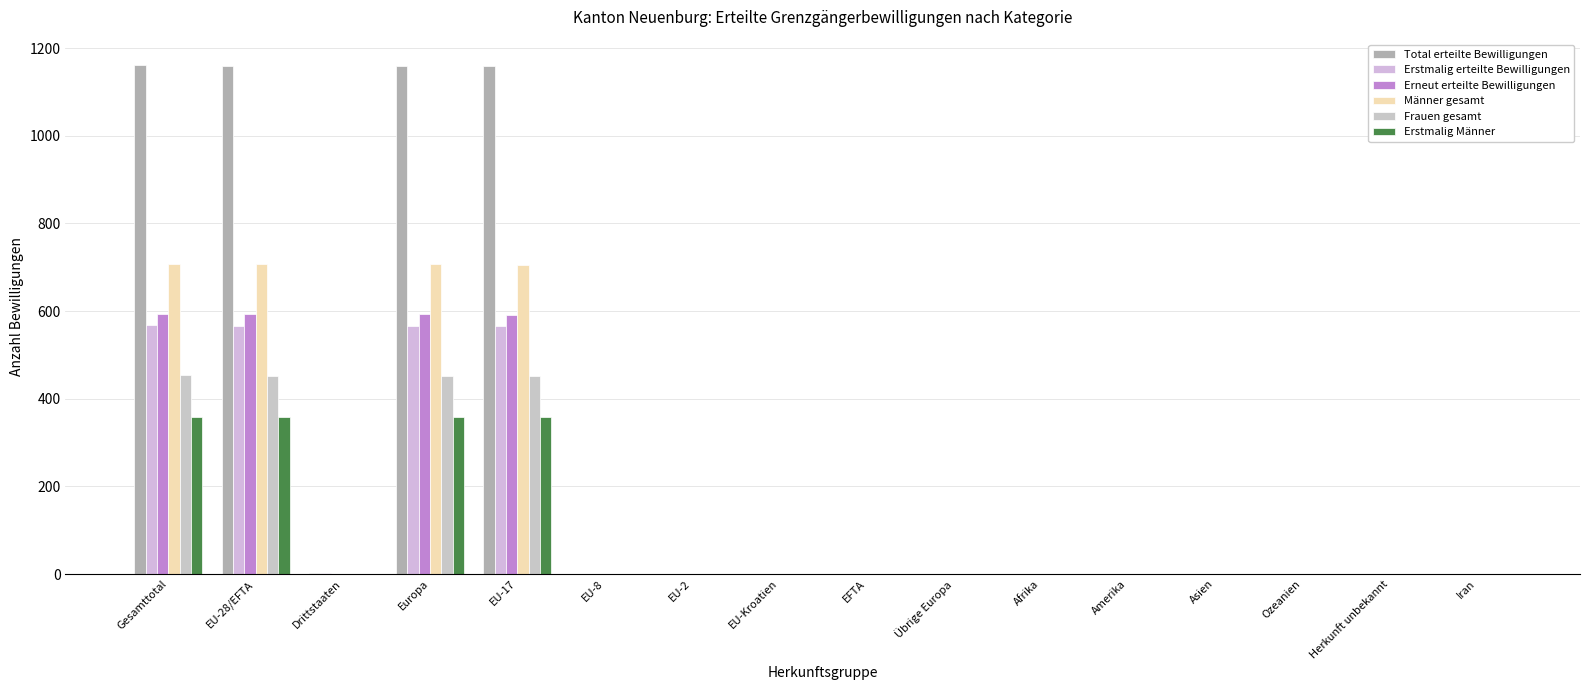

What is the label of the 12th bar from the right?

EU-17